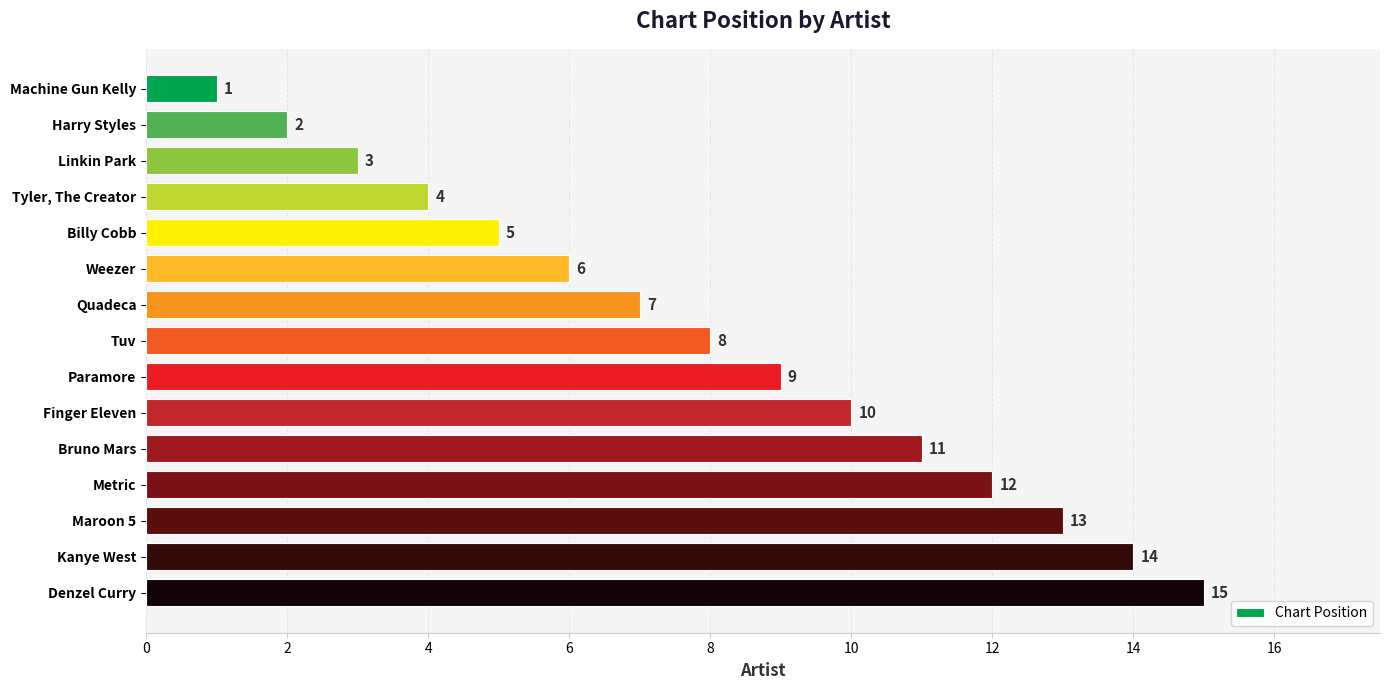

What is the label of the 2nd bar from the bottom?

Kanye West